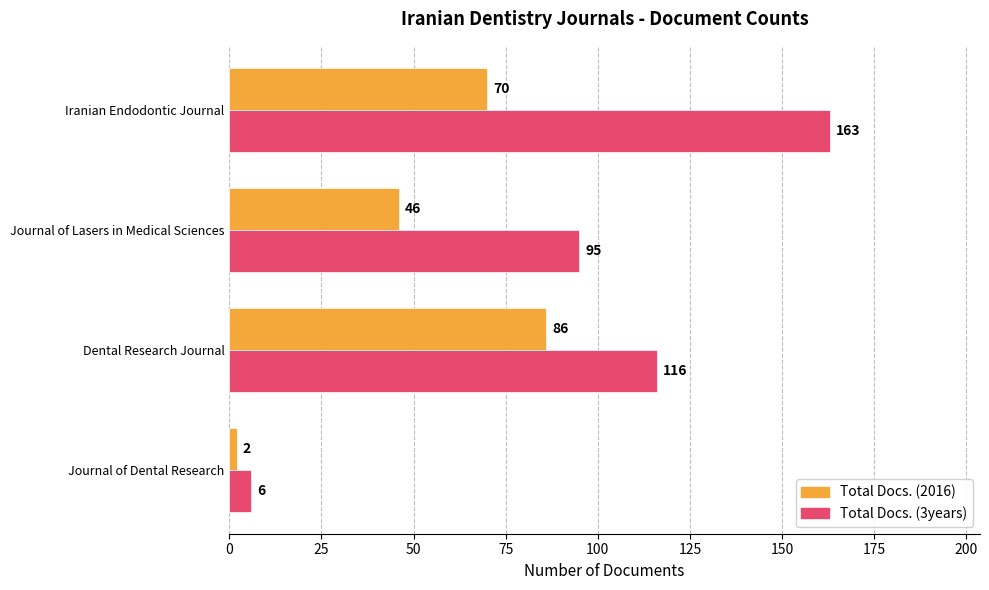

Rank the series by their maximum value, from lowest to highest.

Total Docs. (2016), Total Docs. (3years)